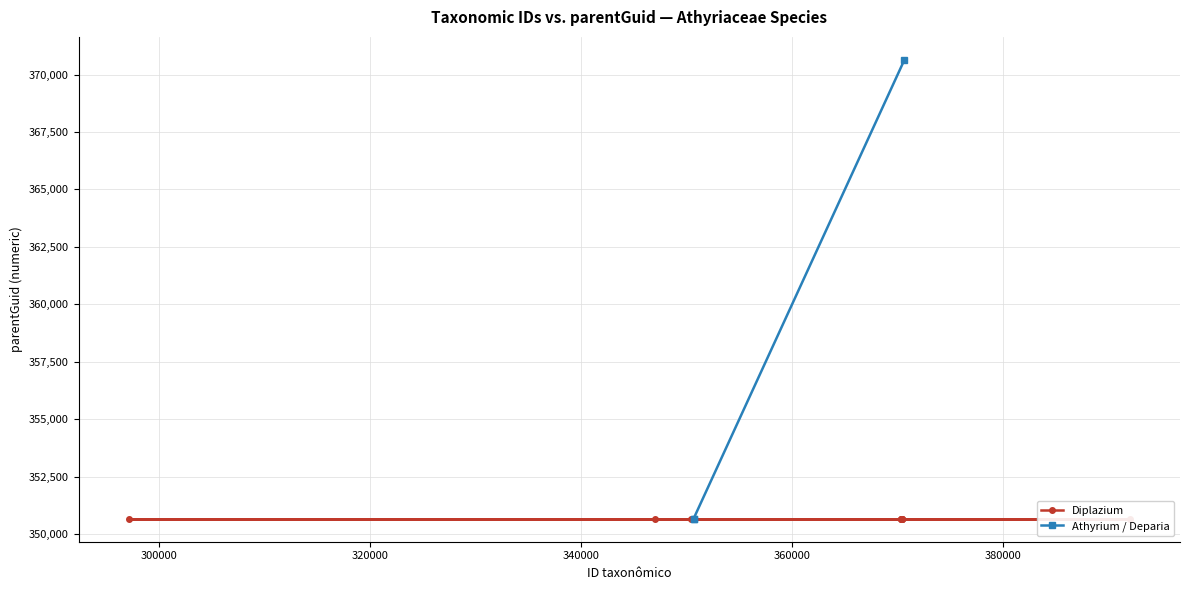

What is the value of the Athyrium / Deparia point at the 3rd from the left?

370642